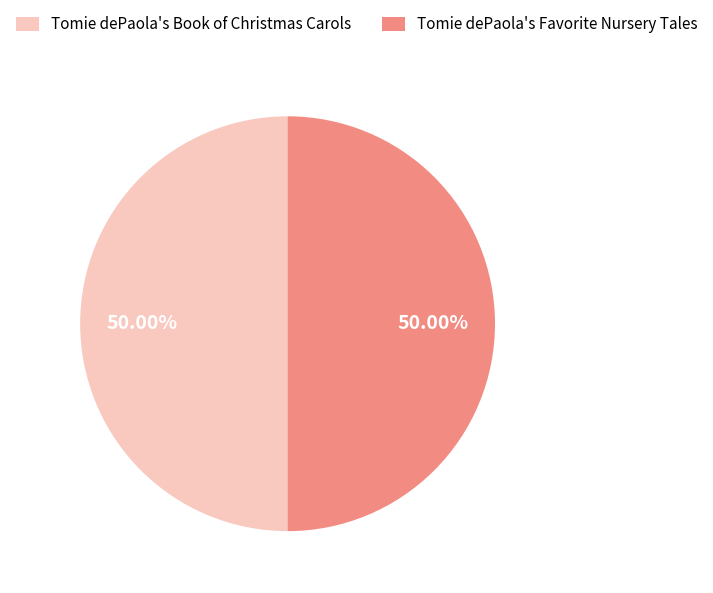

What is the ratio of the value at Tomie dePaola's Favorite Nursery Tales to the value at Tomie dePaola's Book of Christmas Carols?

1.0